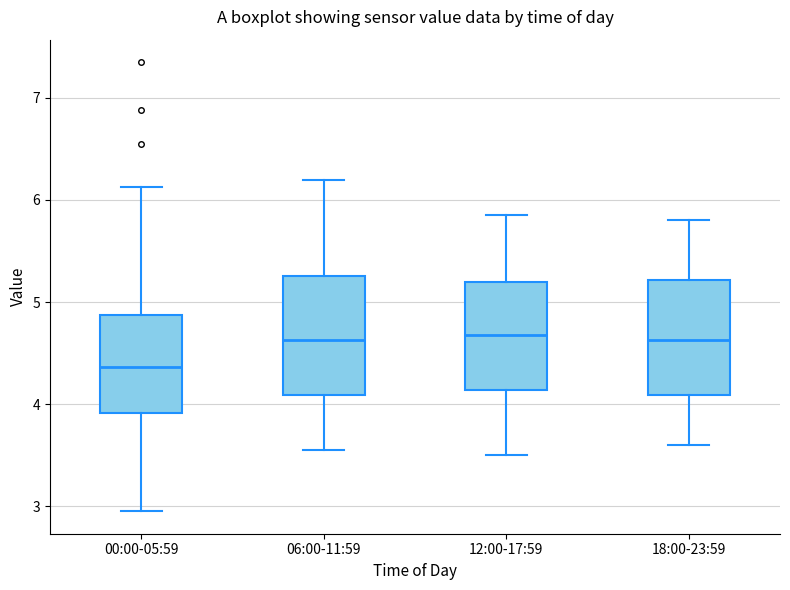

Reading left to right, transcribe this box plot: for each box, give where its median line is, the range the box spans, and where its two whiskers end, as read against the y-axis. The values are not printed on the chart, so give them approximately, as read against the axis.

00:00-05:59: median 4.4, box 3.9 to 4.9, whiskers 3.0 to 6.1
06:00-11:59: median 4.6, box 4.1 to 5.3, whiskers 3.6 to 6.2
12:00-17:59: median 4.7, box 4.1 to 5.2, whiskers 3.5 to 5.9
18:00-23:59: median 4.6, box 4.1 to 5.2, whiskers 3.6 to 5.8